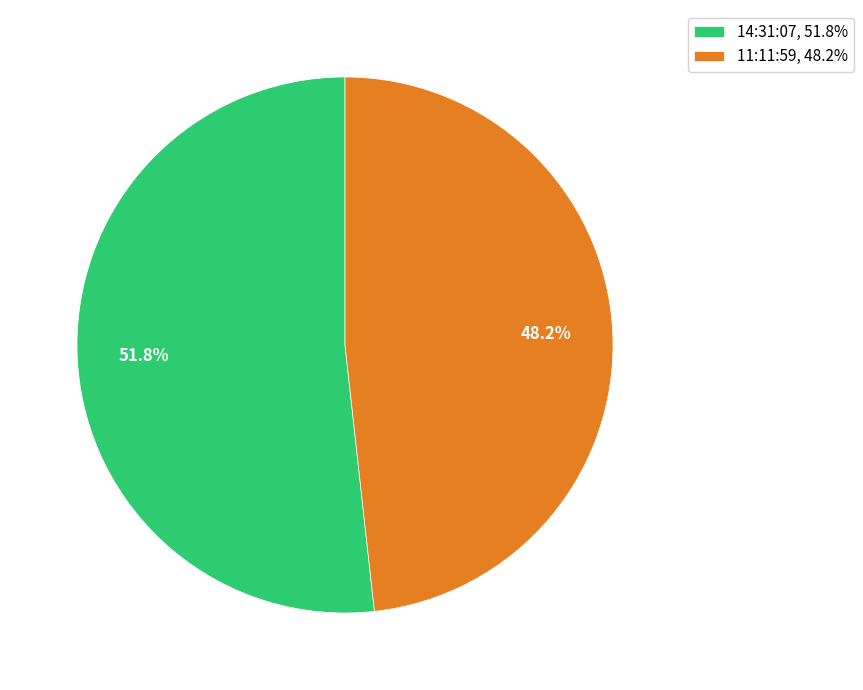

Which category has the smallest portion of the pie?

11:11:59